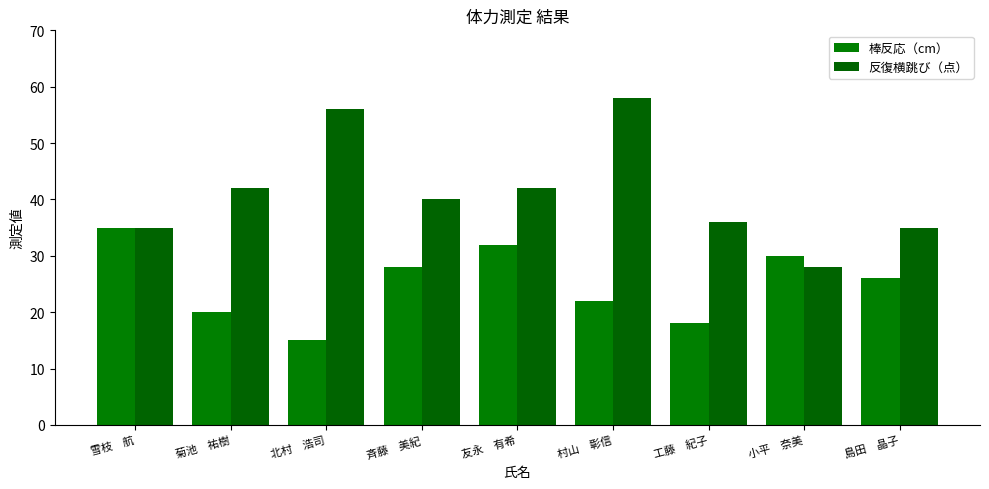

Rank the series by their maximum value, from lowest to highest.

棒反応（cm）, 反復横跳び（点）